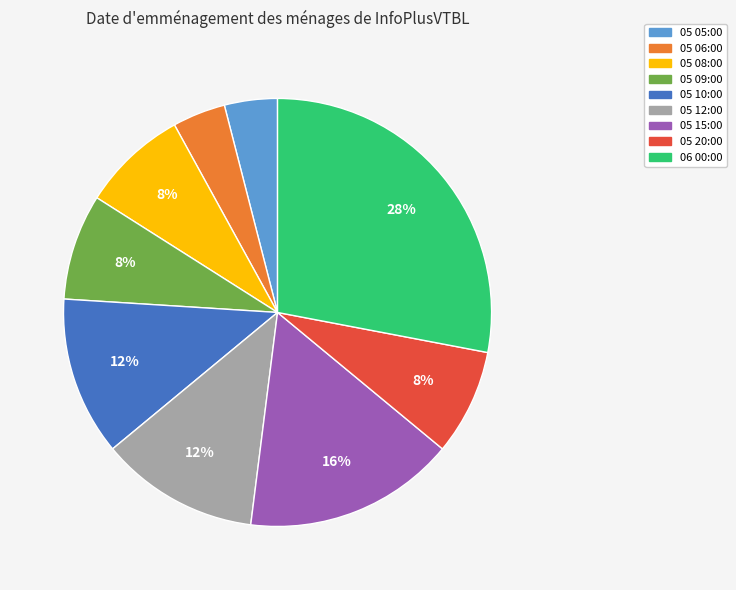

Between 05 10:00 and 05 09:00, which is larger?

05 10:00